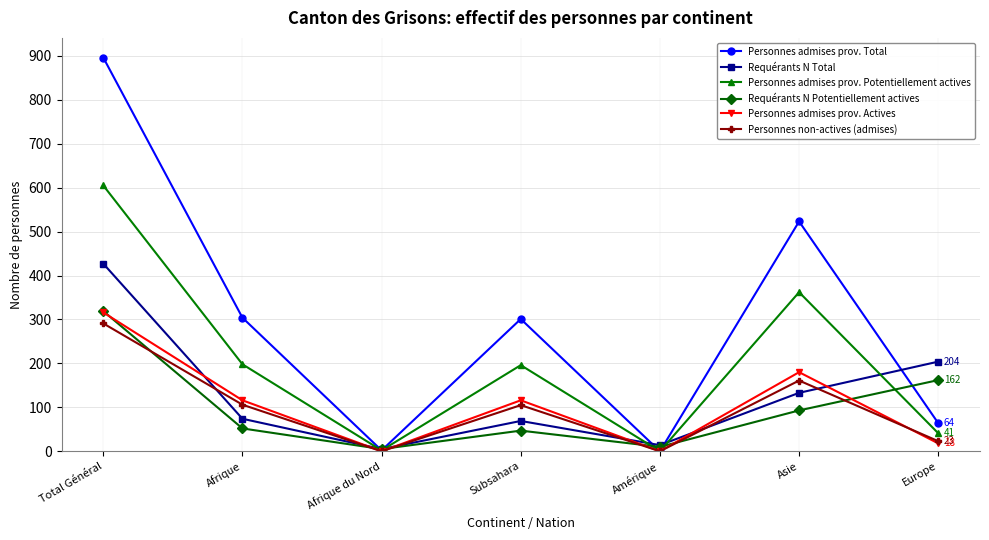

What is the value of the Personnes admises prov. Total point at the 6th from the left?

523